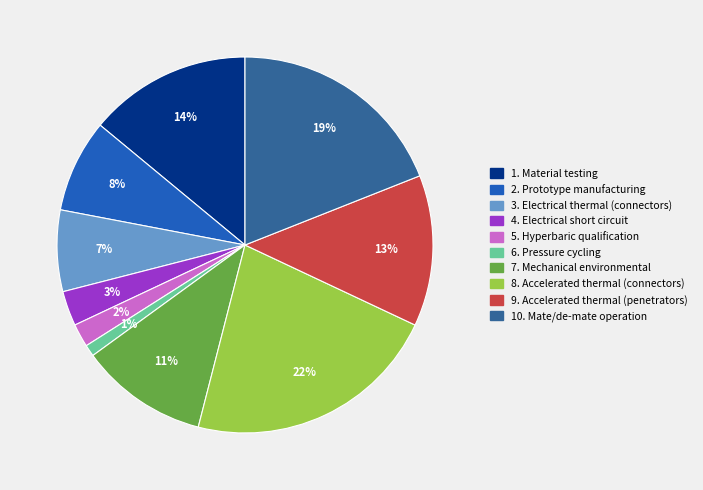

To the nearest percent, what is the difference between the largest and smallest slice percentages?

21%